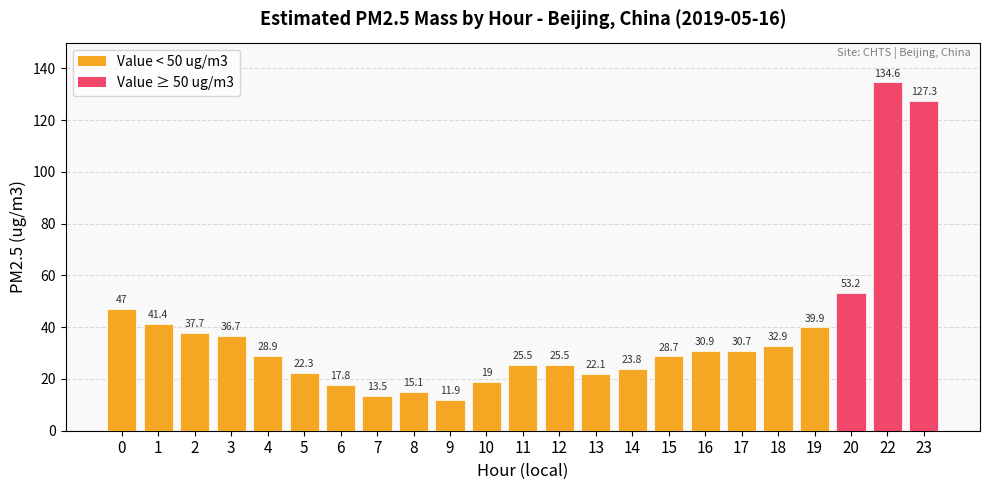

The chart shows a value of 41.4 at 1. True or false?

True